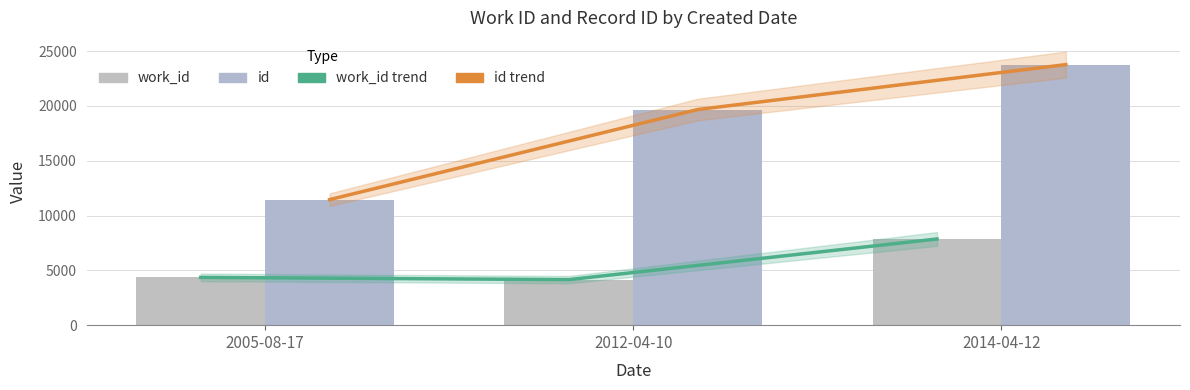

Rank the series at 2014-04-12 from highest to lowest value.

id trend, id, work_id trend, work_id